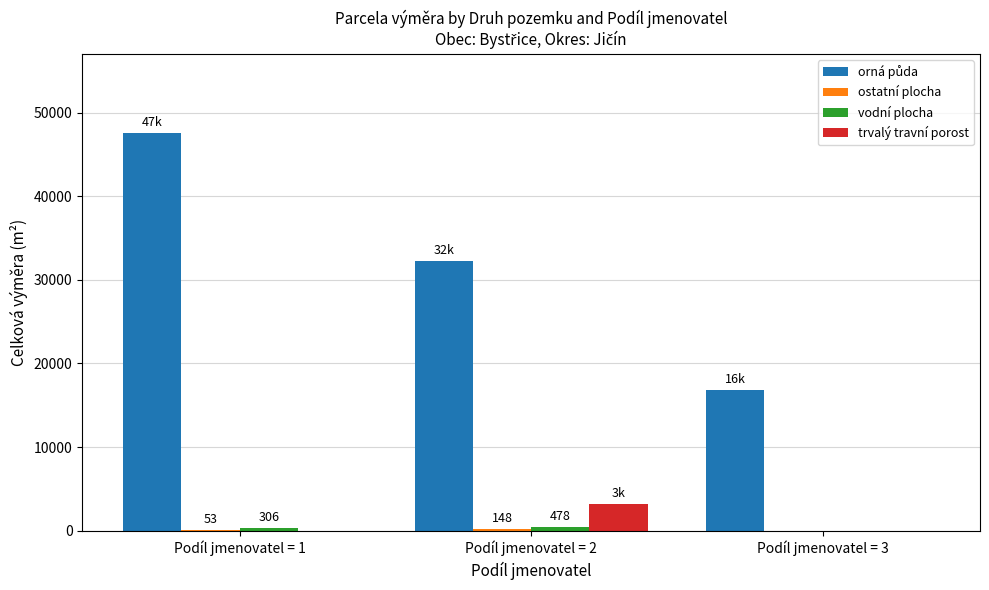

The value of trvalý travní porost at Podíl jmenovatel = 3 is -1980. True or false?

False